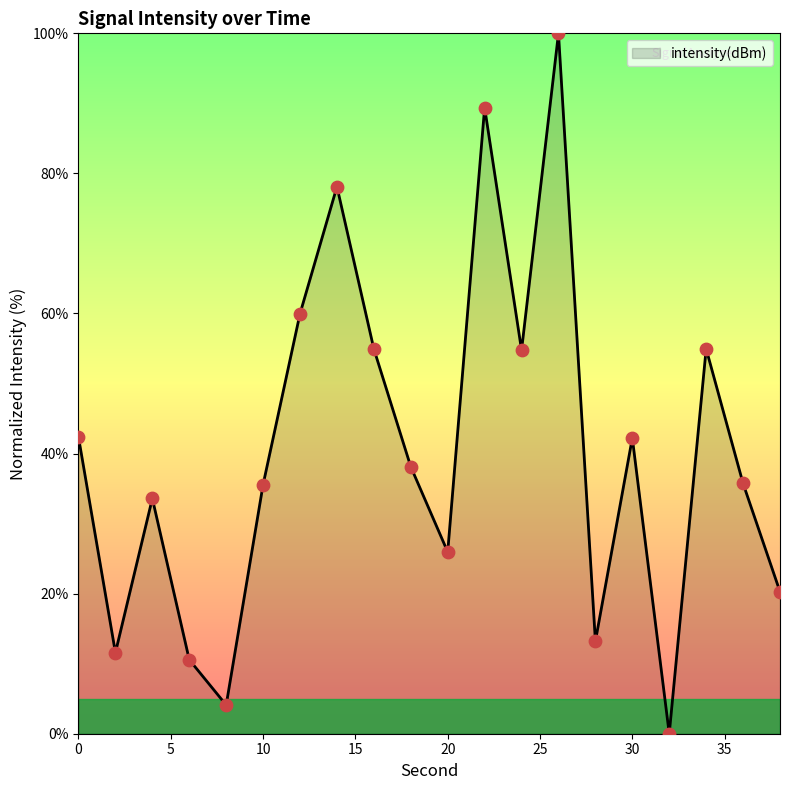

What is the maximum value shown in the chart?

100.0